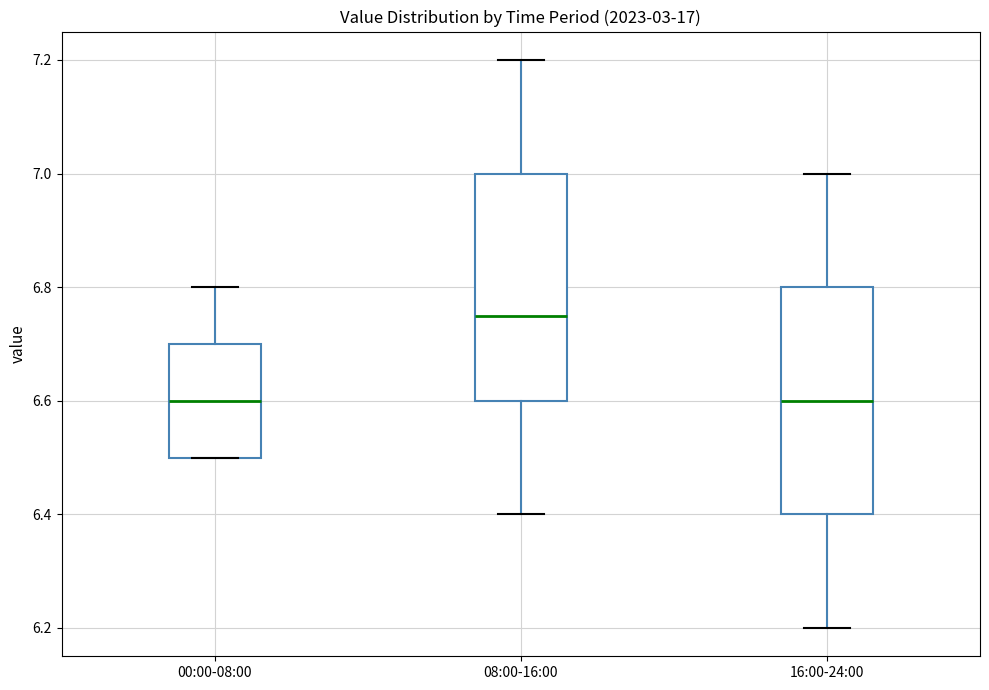

Reading left to right, read every box against the y-axis: the position of its median line, the range the box covers, and the ends of its whiskers. The values are not printed on the chart, so give them approximately, as read against the axis.

00:00-08:00: median 6.60, box 6.50 to 6.70, whiskers 6.50 to 6.80
08:00-16:00: median 6.76, box 6.60 to 7.00, whiskers 6.40 to 7.20
16:00-24:00: median 6.60, box 6.40 to 6.80, whiskers 6.20 to 7.00